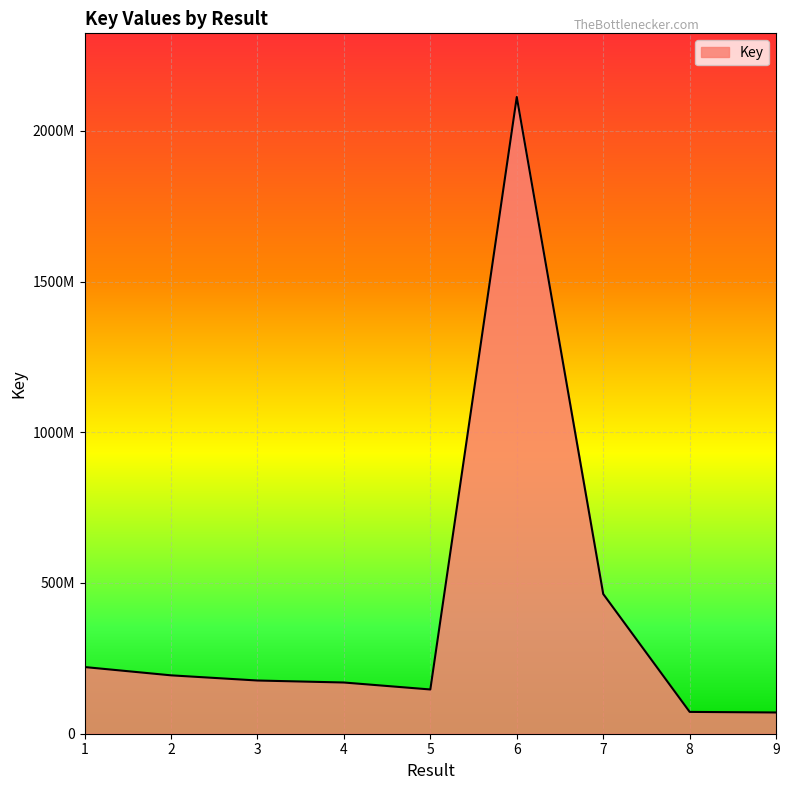

True or false: there are more than 0 points higher than both neighbors.

True